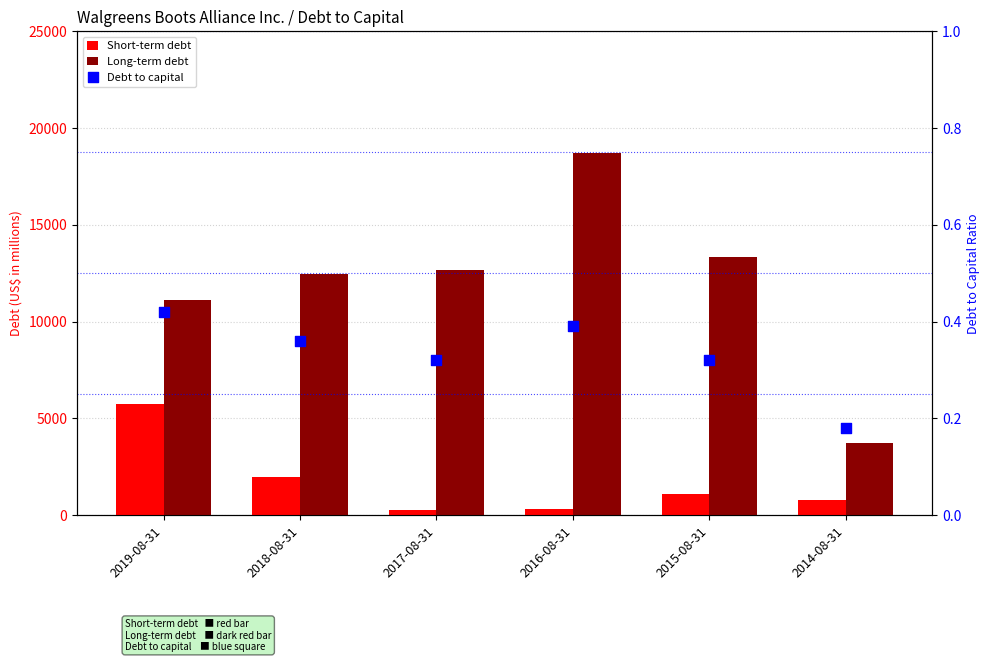

Which series reaches the maximum Y coordinate?

Long-term debt